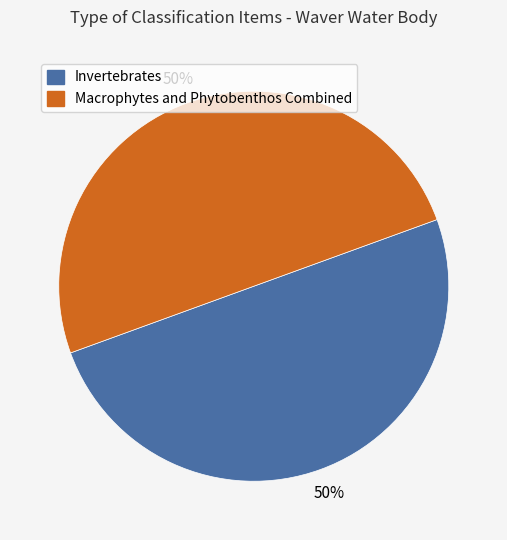

Is the sum of Invertebrates and Macrophytes and Phytobenthos Combined greater than half?

Yes